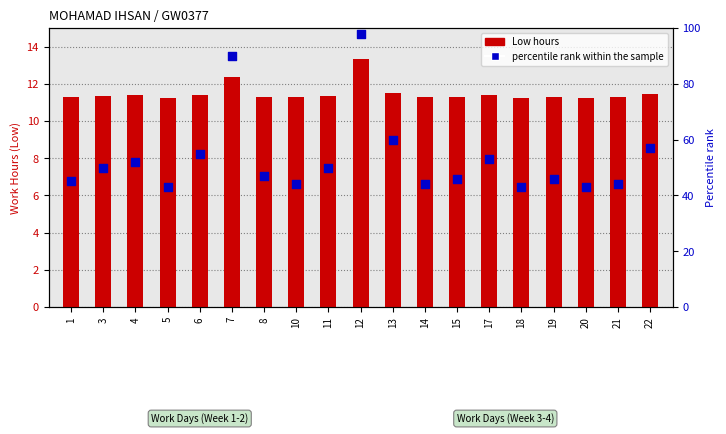

At which category is the sum across all series the highest?

12